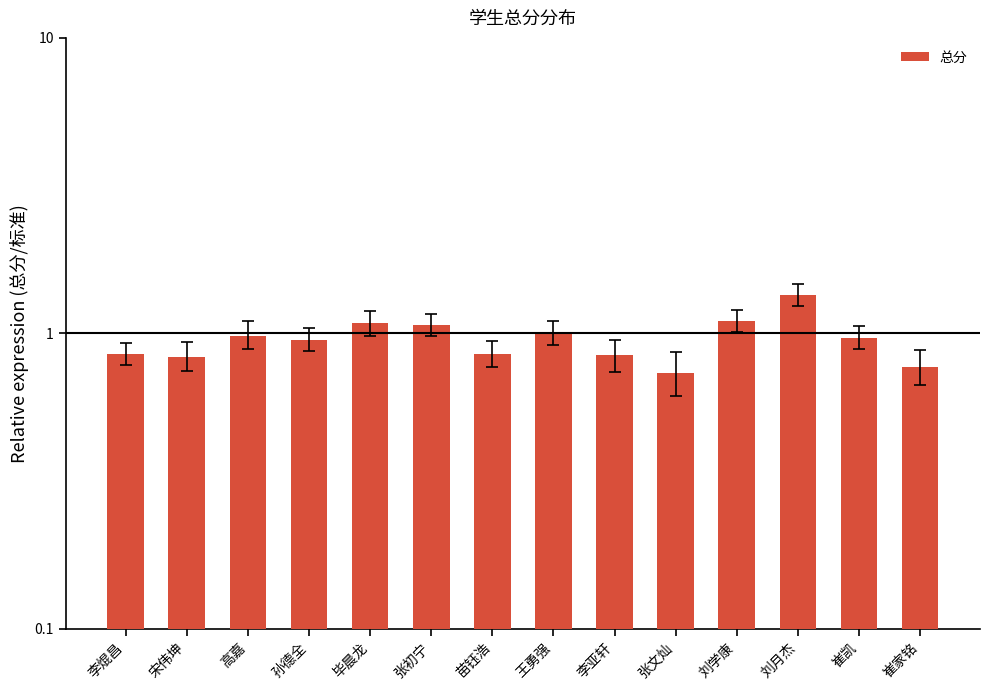

Are the bars grouped side by side (vs. stacked)?

No